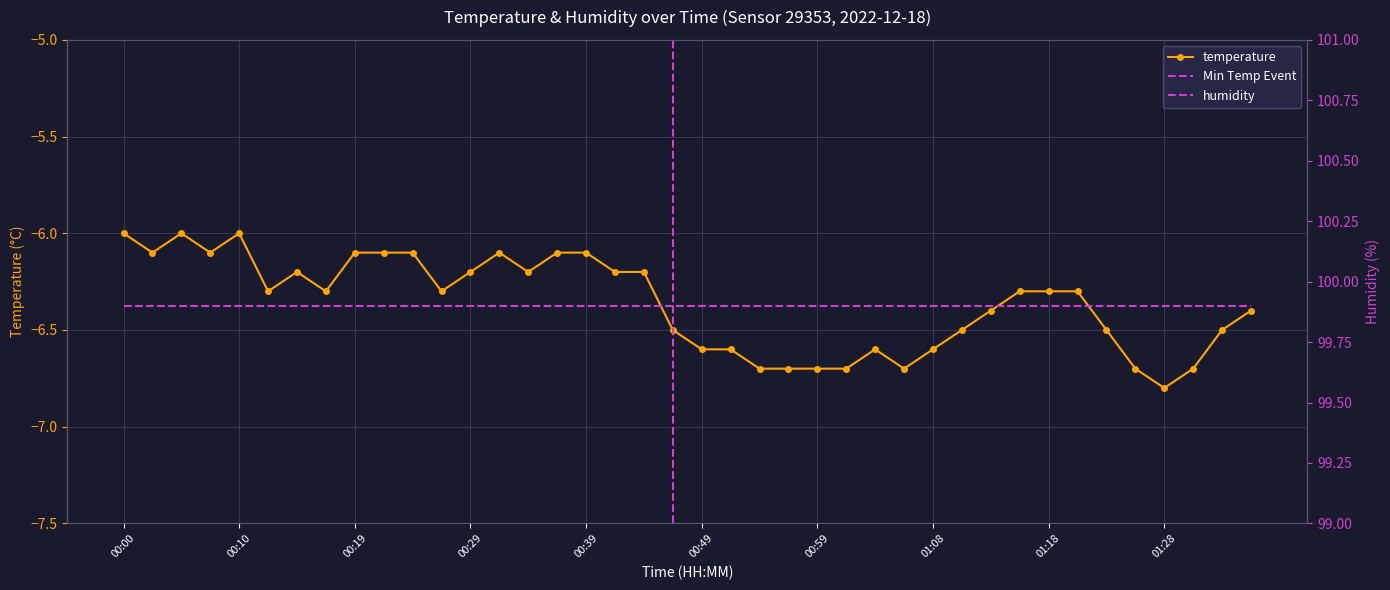

List the labels in order of value, largest first.

00:00, 00:05, 00:10, 00:02, 00:07, 00:19, 00:22, 00:24, 00:32, 00:36, 00:39, 00:15, 00:29, 00:34, 00:41, 00:44, 00:12, 00:17, 00:27, 01:16, 01:18, 01:21, 01:13, 01:36, 00:46, 01:11, 01:23, 01:33, 00:49, 00:51, 01:03, 01:08, 00:54, 00:56, 00:59, 01:01, 01:06, 01:26, 01:31, 01:28